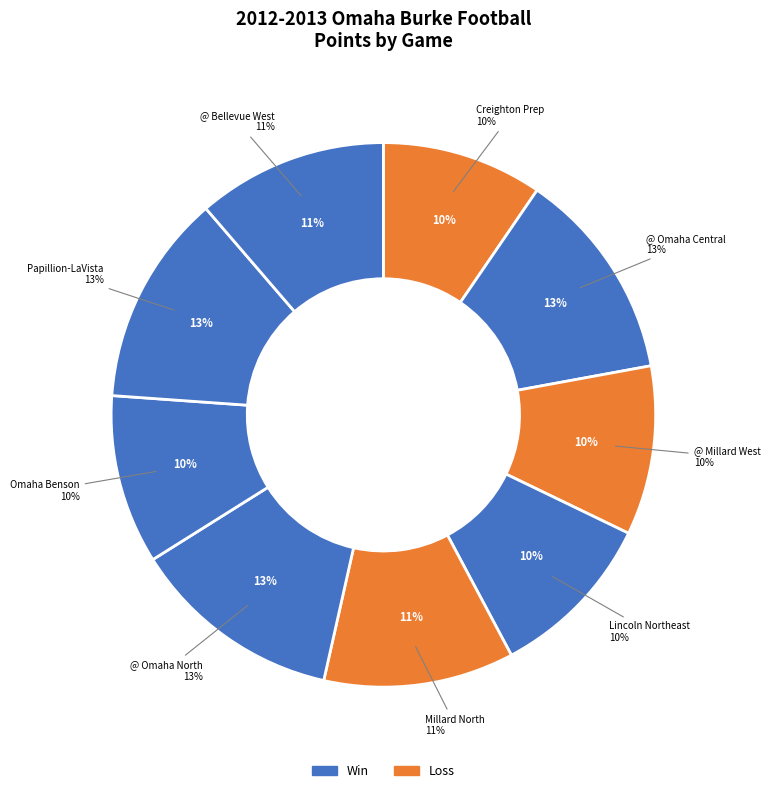

Which category has the biggest portion of the pie?

@ Omaha Central